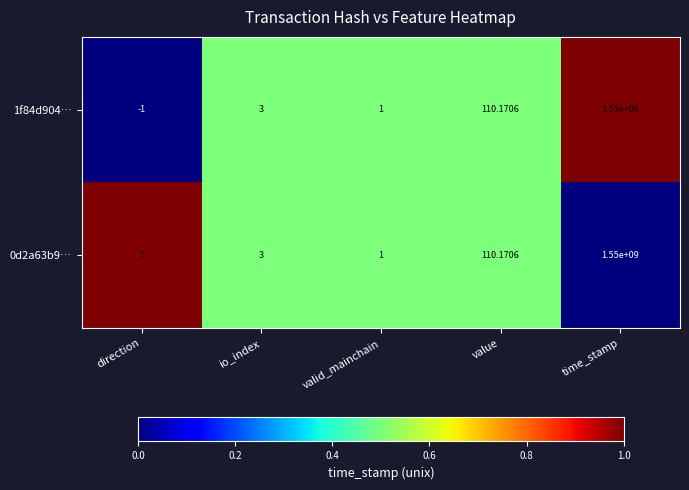

At which category is the sum across all series the highest?

time_stamp